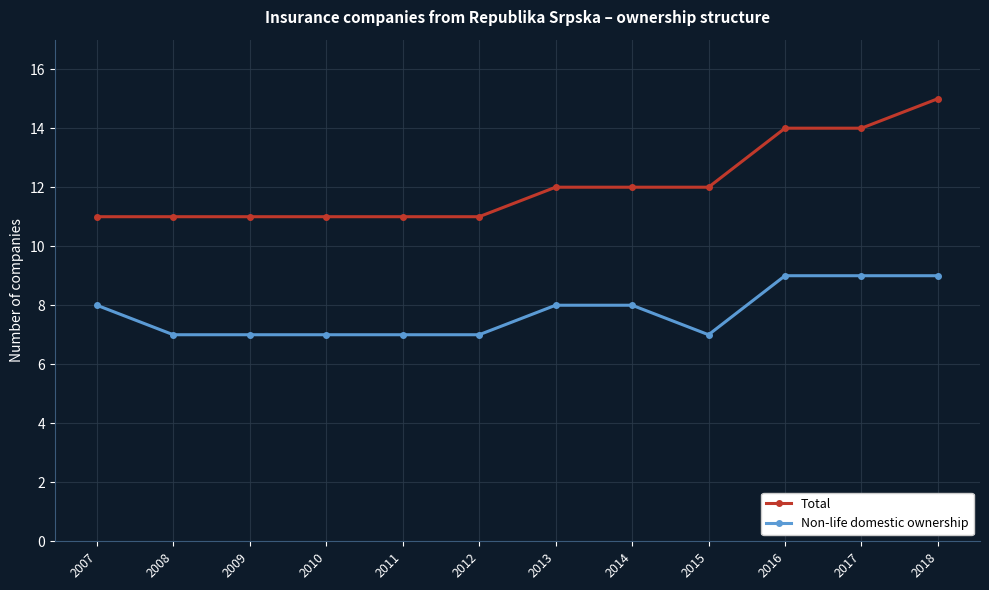

What is the difference between the Total values at 2017 and 2011?

3